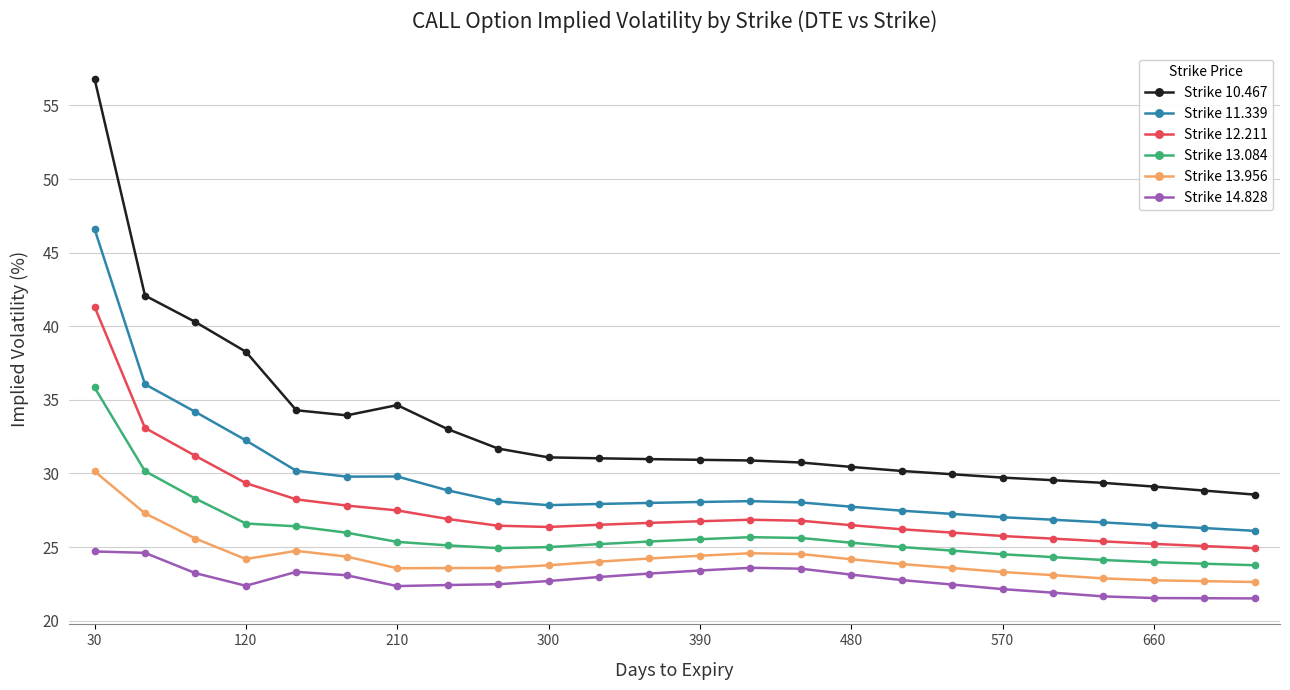

Which series has the largest total across all categories?

Strike 10.467